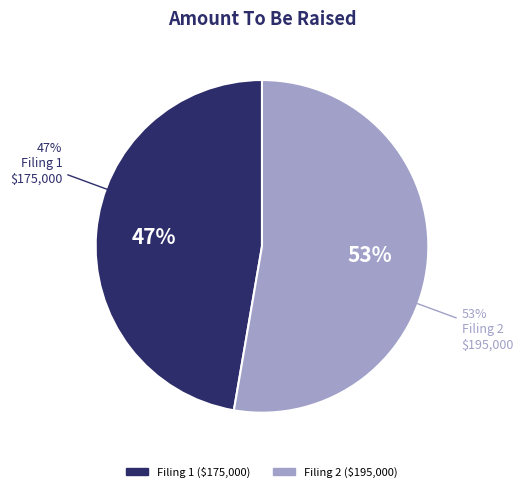

Count the number of slices in the pie.

2